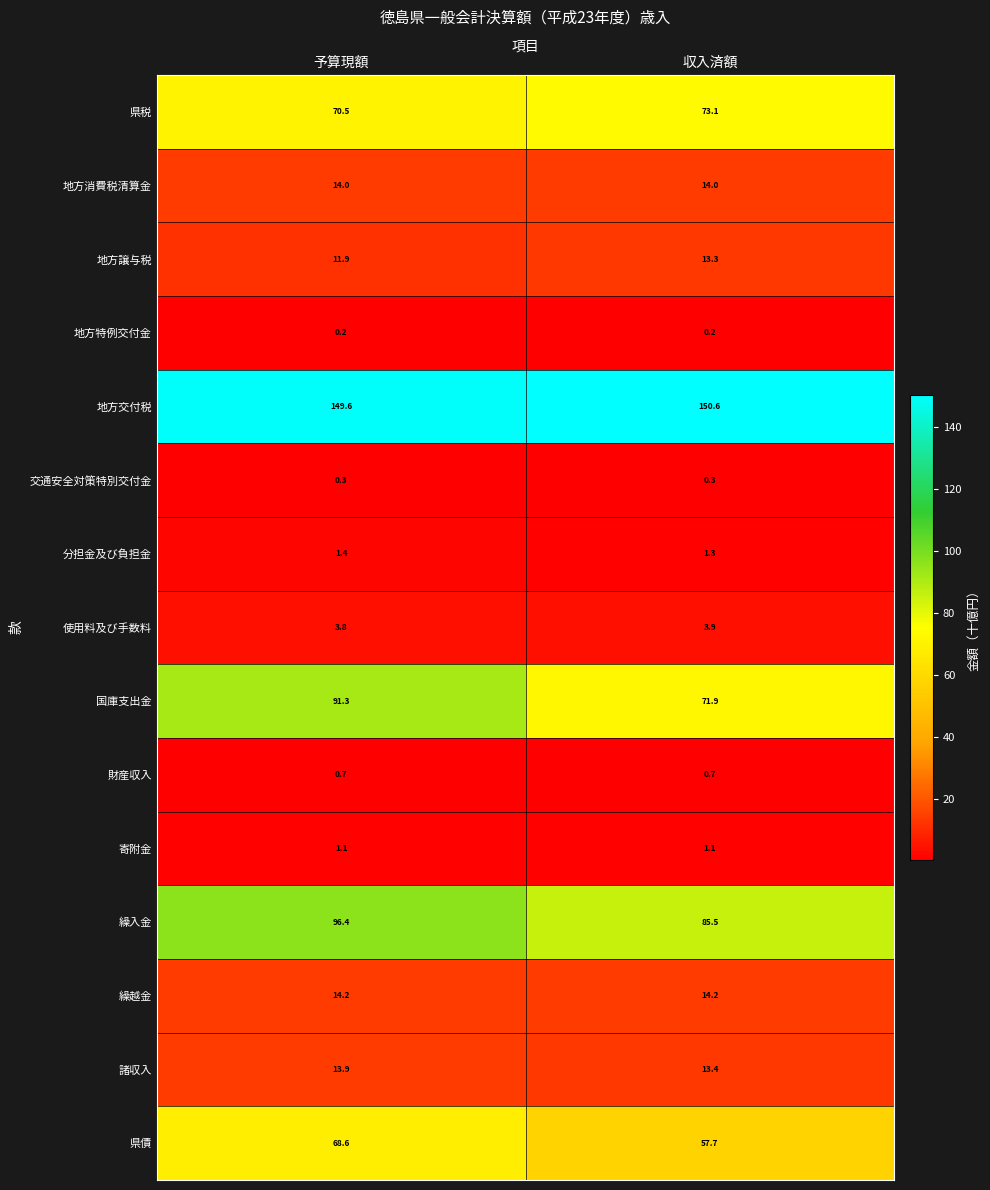

Reading left to right, transcribe all the data shown in this chart.

県税: 予算現額=70.5	収入済額=73.1
地方消費税清算金: 予算現額=14.0	収入済額=14.0
地方譲与税: 予算現額=11.9	収入済額=13.3
地方特例交付金: 予算現額=0.2	収入済額=0.2
地方交付税: 予算現額=149.6	収入済額=150.6
交通安全対策特別交付金: 予算現額=0.3	収入済額=0.3
分担金及び負担金: 予算現額=1.4	収入済額=1.3
使用料及び手数料: 予算現額=3.8	収入済額=3.9
国庫支出金: 予算現額=91.3	収入済額=71.9
財産収入: 予算現額=0.7	収入済額=0.7
寄附金: 予算現額=1.1	収入済額=1.1
繰入金: 予算現額=96.4	収入済額=85.5
繰越金: 予算現額=14.2	収入済額=14.2
諸収入: 予算現額=13.9	収入済額=13.4
県債: 予算現額=68.6	収入済額=57.7